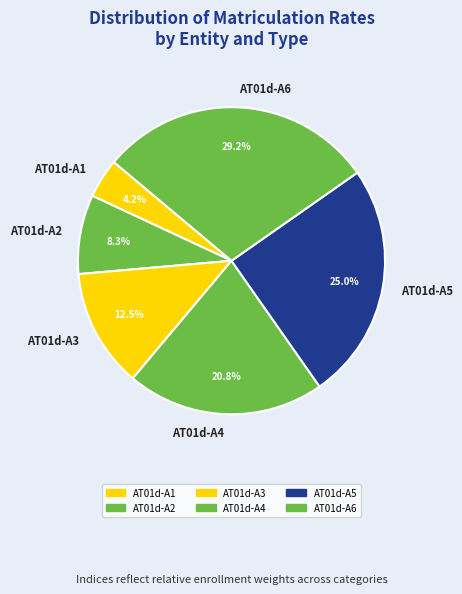

Is it true that AT01d-A4 is 21% of the pie?

True